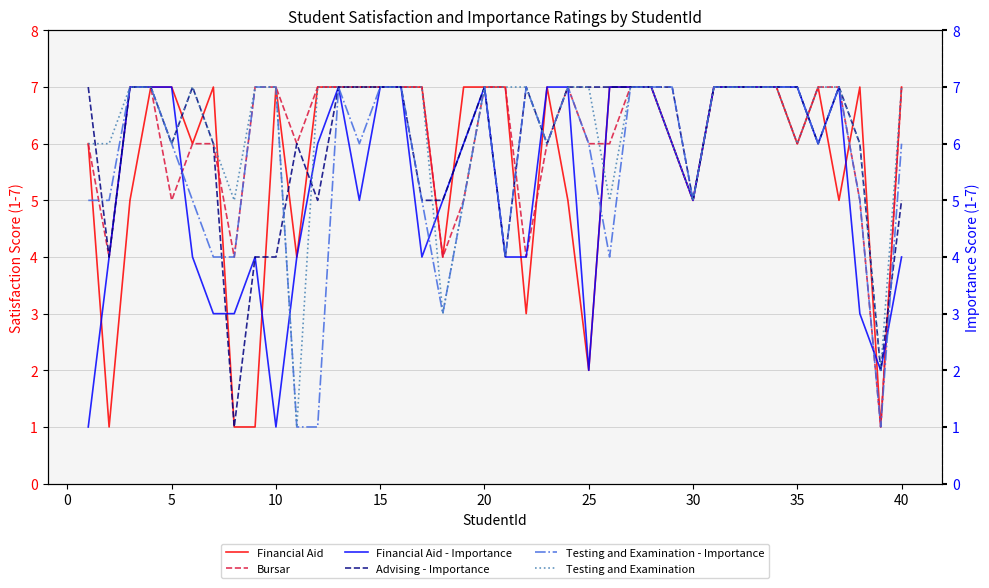

Reading left to right, what are all the values shown in this chart?

Financial Aid: 6	1	5	7	7	6	7	1	1	7	4	7	7	7	7	7	7	4	7	7	7	3	7	5	2	7	7	7	6	5	7	7	7	7	6	7	5	7	1	7
Bursar: 6	4	7	7	5	6	6	4	7	7	6	7	7	7	7	7	7	4	5	7	7	4	6	7	6	6	7	7	6	5	7	7	7	7	6	7	7	5	1	7
Financial Aid - Importance: 1	4	7	7	7	4	3	3	4	1	4	6	7	5	7	7	4	5	6	7	4	4	7	7	2	7	7	7	6	5	7	7	7	7	7	6	7	3	2	4
Advising - Importance: 7	4	7	7	6	7	6	1	4	4	6	5	7	7	7	7	5	5	6	7	4	7	6	7	7	7	7	7	7	5	7	7	7	7	7	6	7	6	2	5
Testing and Examination - Importance: 5	5	7	7	6	5	4	4	7	7	1	1	7	6	7	7	5	3	5	7	4	7	6	7	6	4	7	7	7	5	7	7	7	7	7	6	7	5	1	6
Testing and Examination: 6	6	7	7	6	7	6	5	7	7	1	7	7	7	7	7	7	3	5	7	7	7	6	7	7	5	7	7	6	5	7	7	7	7	6	7	7	6	2	7